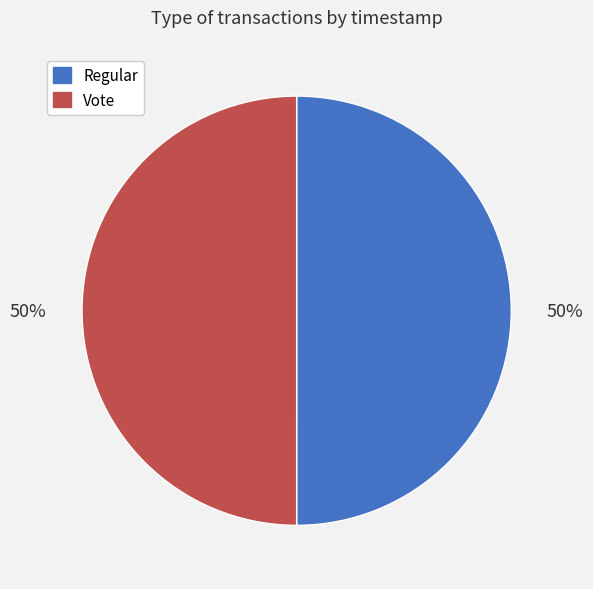

Combined, do Vote and Regular account for over 50%?

Yes